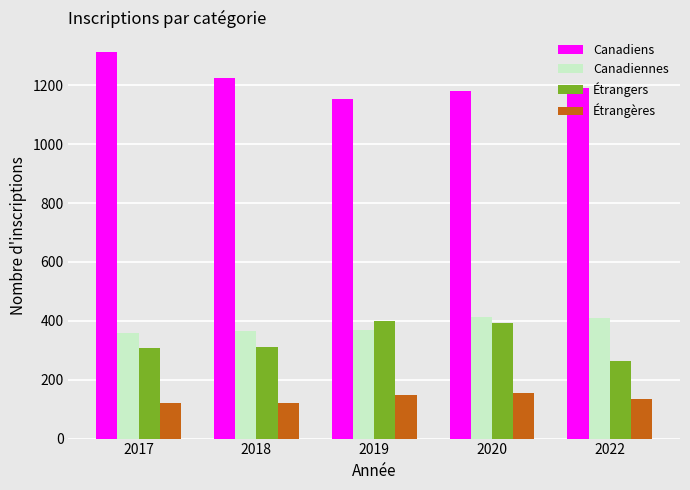

What is the sum of the Étrangers values at 2019 and 2018?

712.2